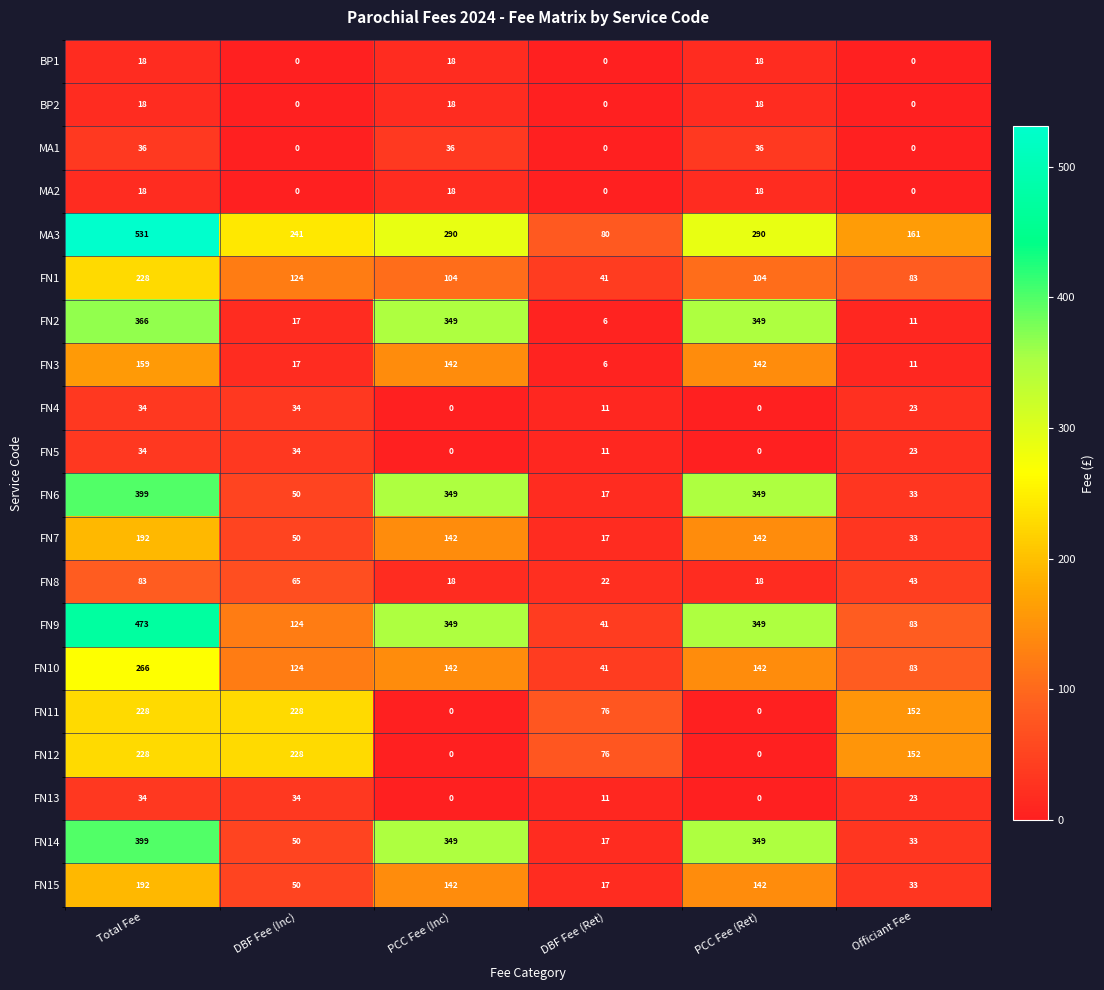

What is the sum of all FN12 values?

684